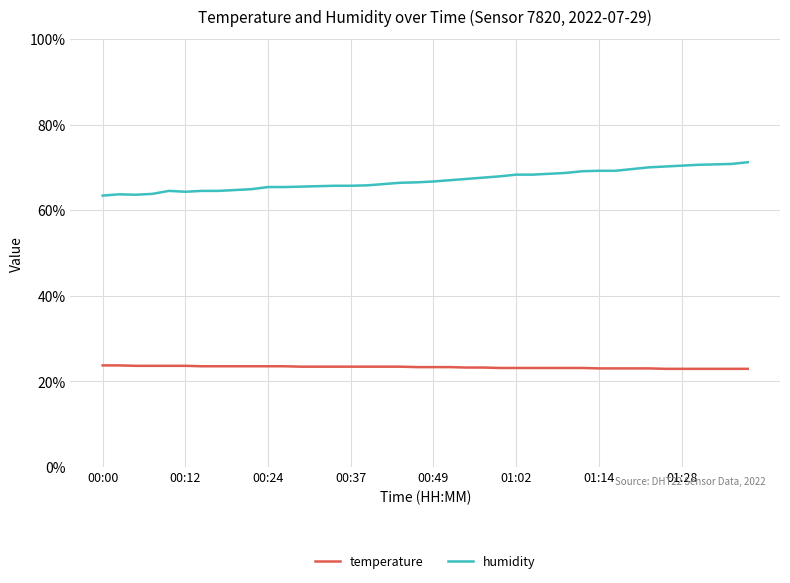

Does the chart have visible grid lines?

Yes